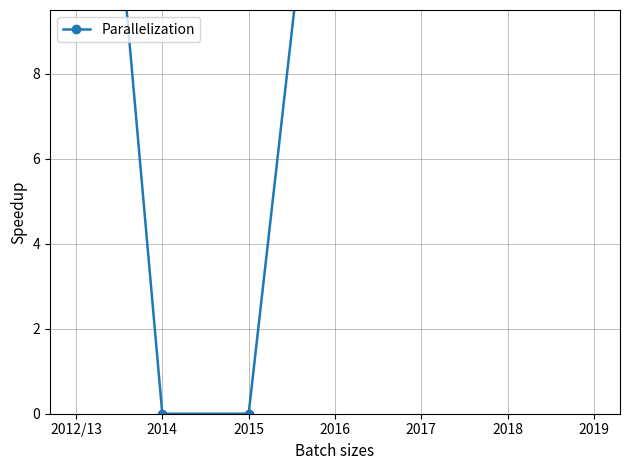

How many lines are shown in the chart?

1